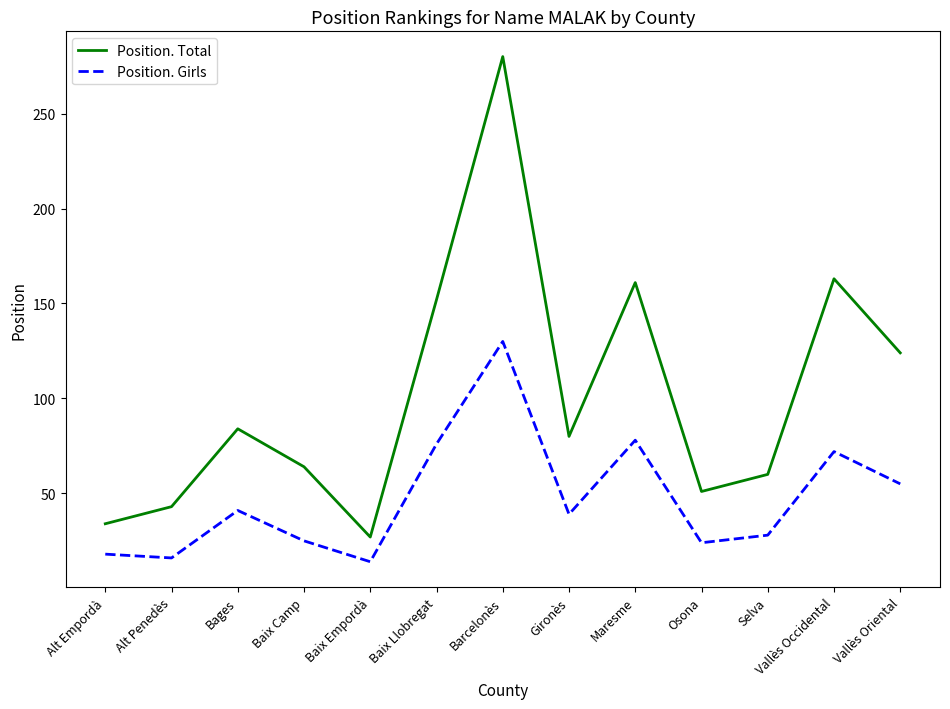

What position from the left is Gironès?

8